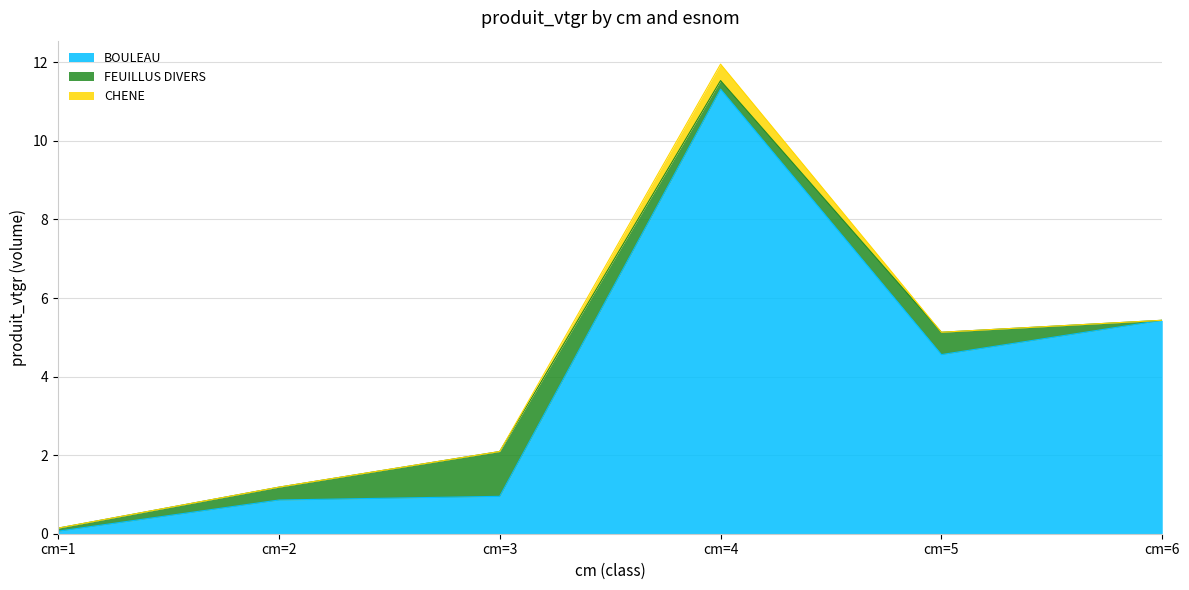

How many lines are shown in the chart?

3